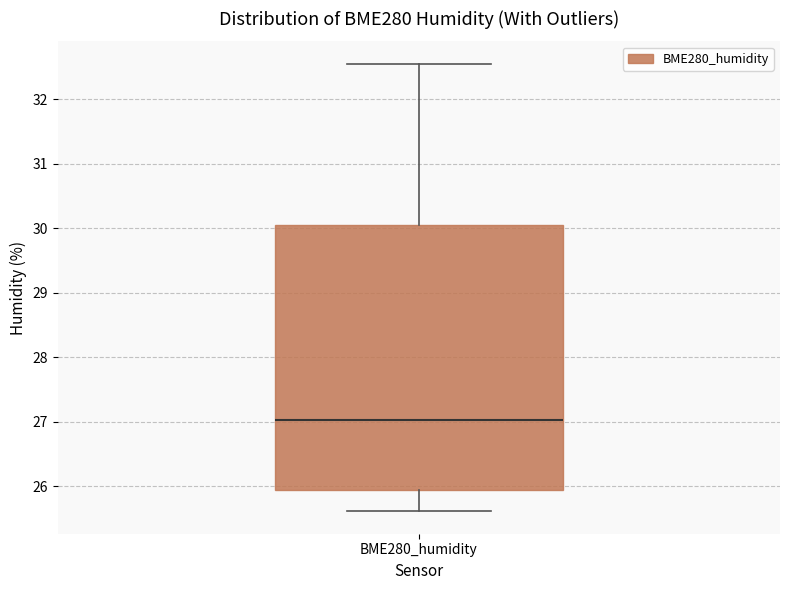

Read this box plot against the y-axis: the position of the median line, the range covered by the box, and the ends of both whiskers. The values are not printed on the chart, so give them approximately, as read against the axis.

median 27.0, box 25.9 to 30.1, whiskers 25.6 to 32.6